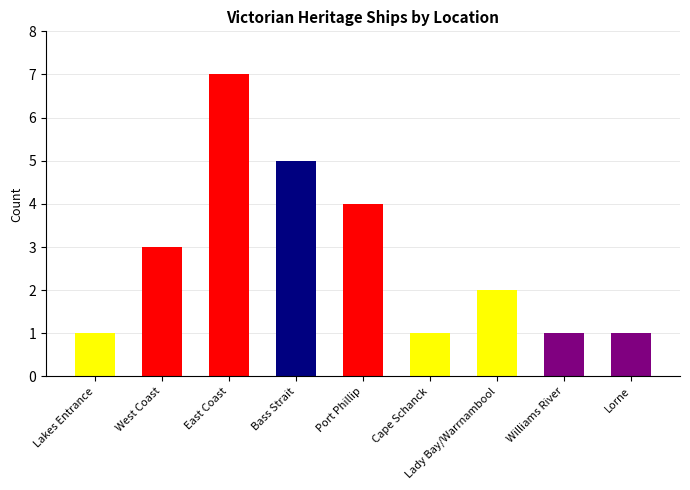

How many data points are less than 2?

4